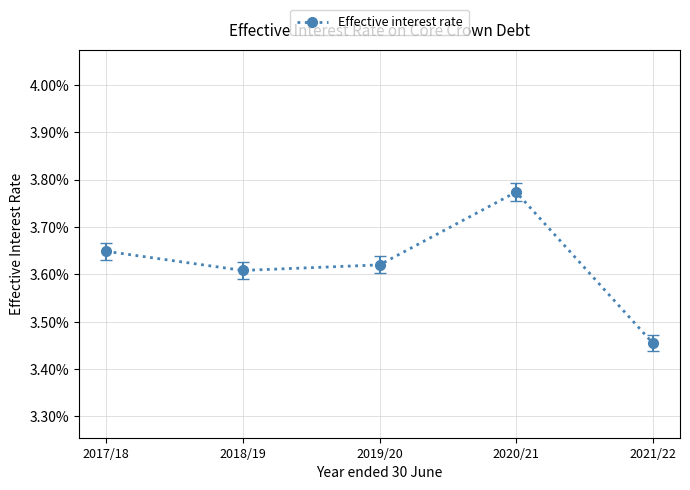

Where is the first local maximum?

2020/21